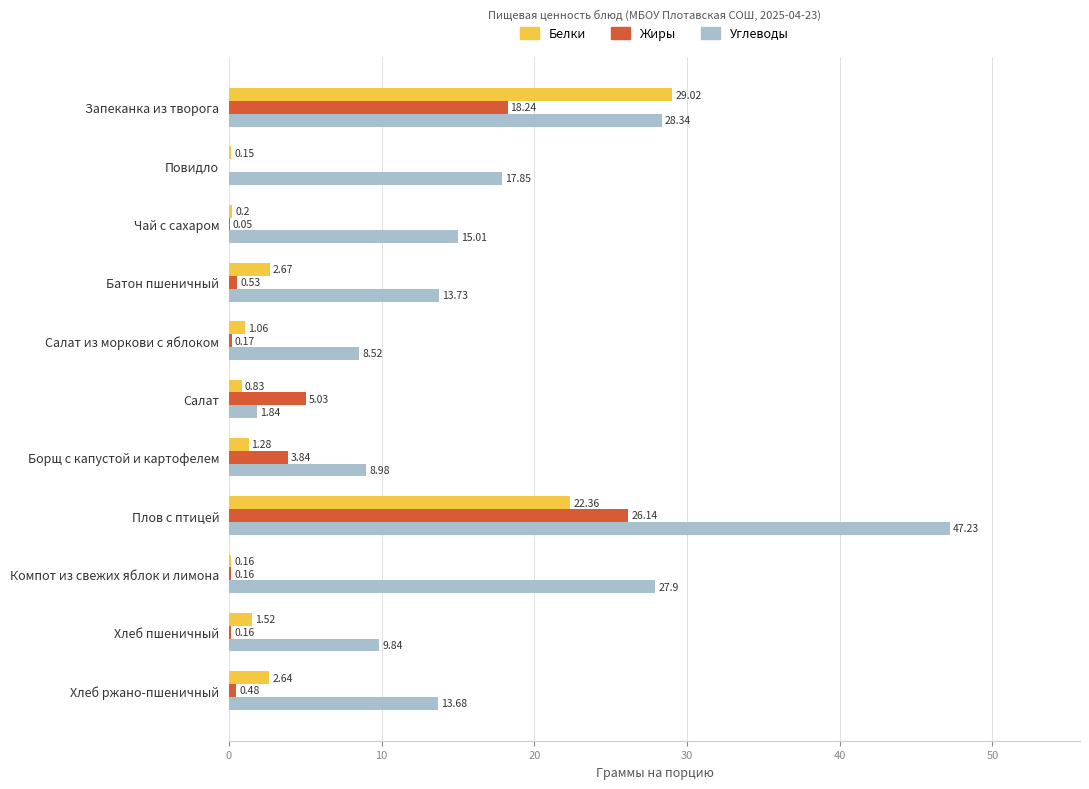

At which label does Углеводы reach its peak?

Плов с птицей